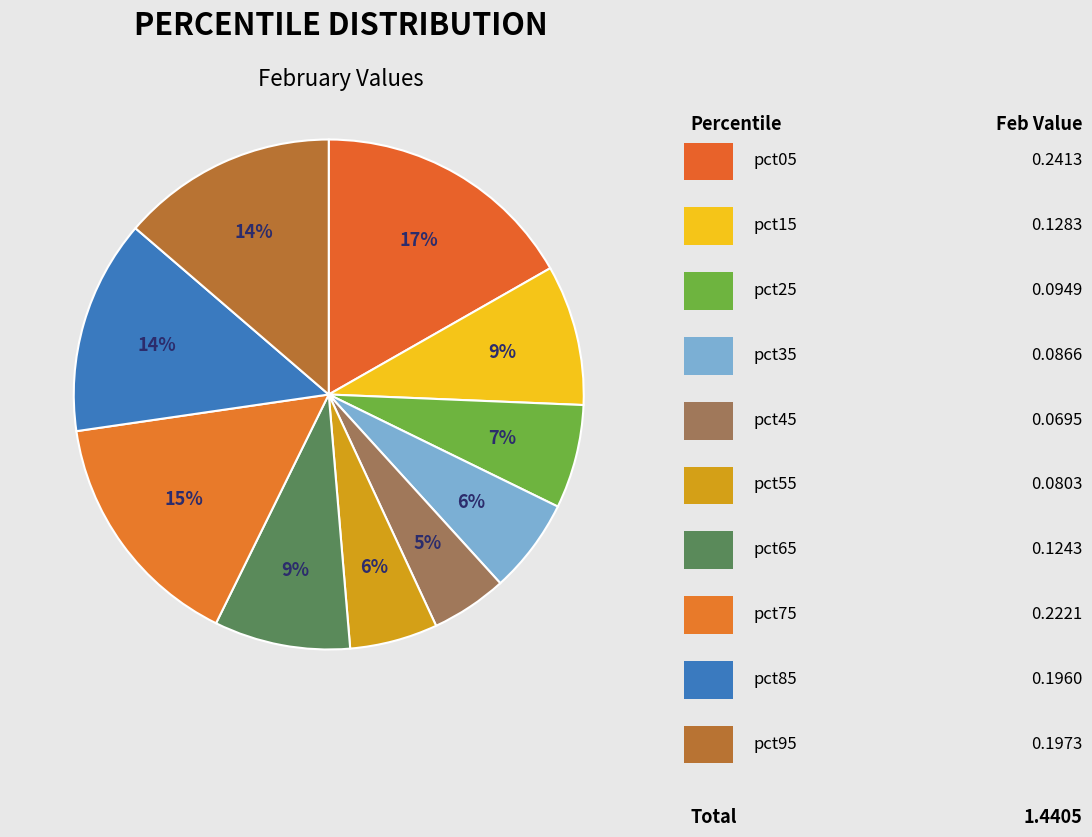

How many slices are in this pie chart?

10